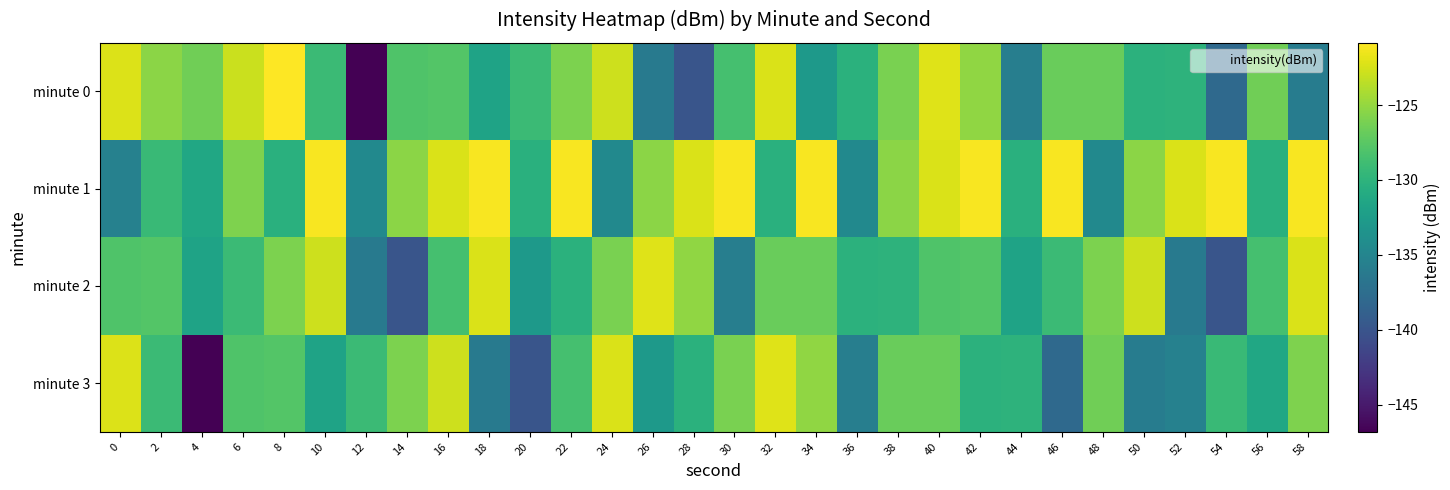

What is the difference between the highest and lowest values at 26?

14.0